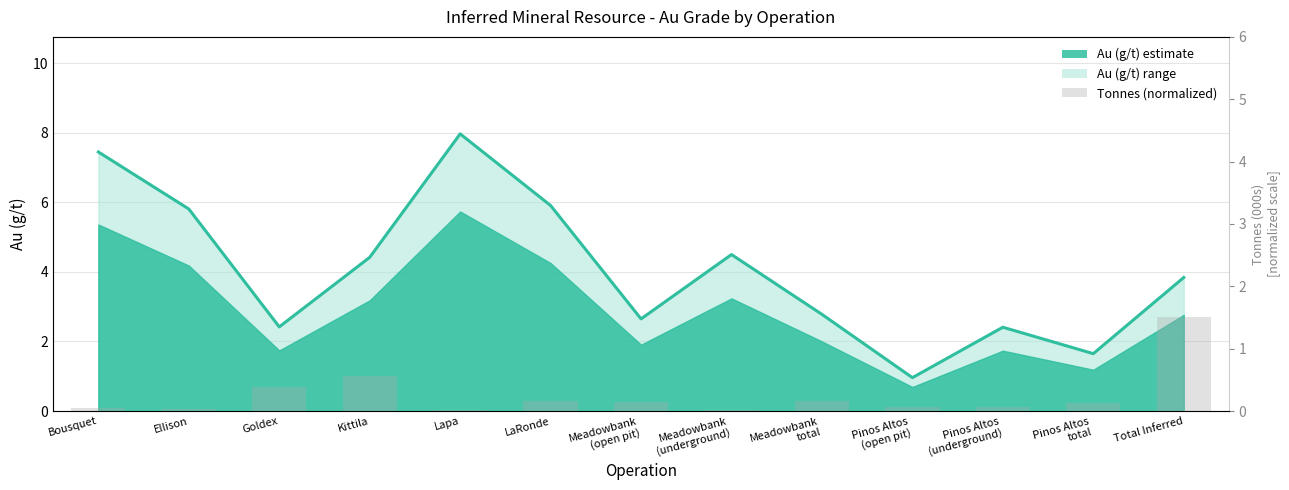

How many data points does each series have?

13